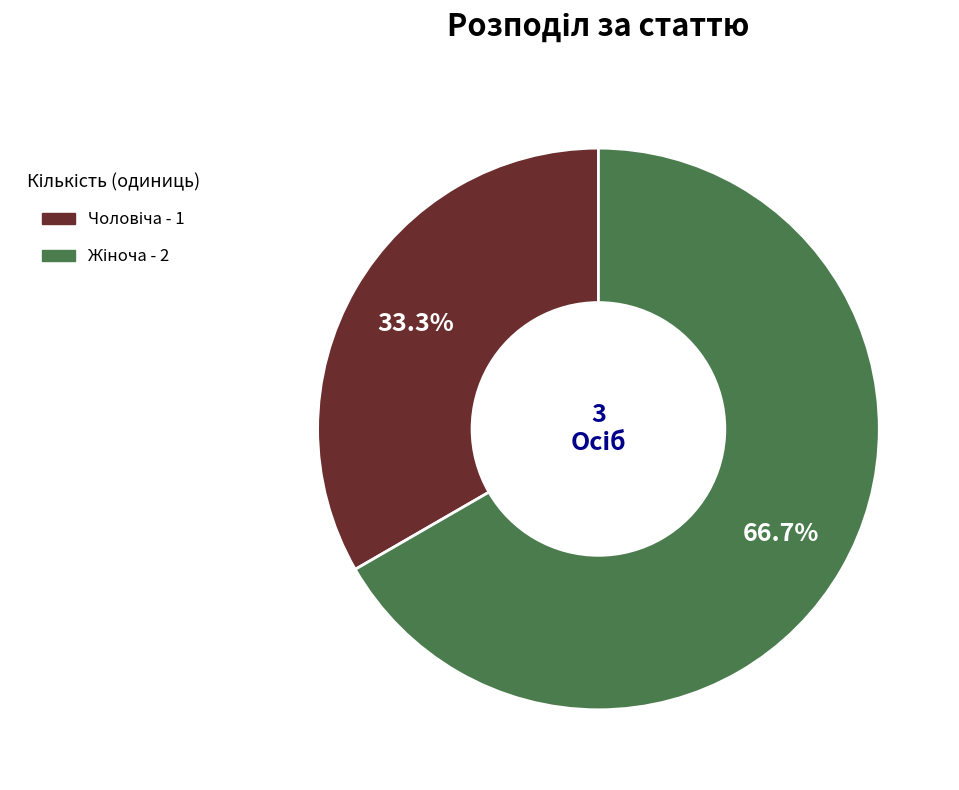

Which category has the biggest portion of the pie?

Жіноча